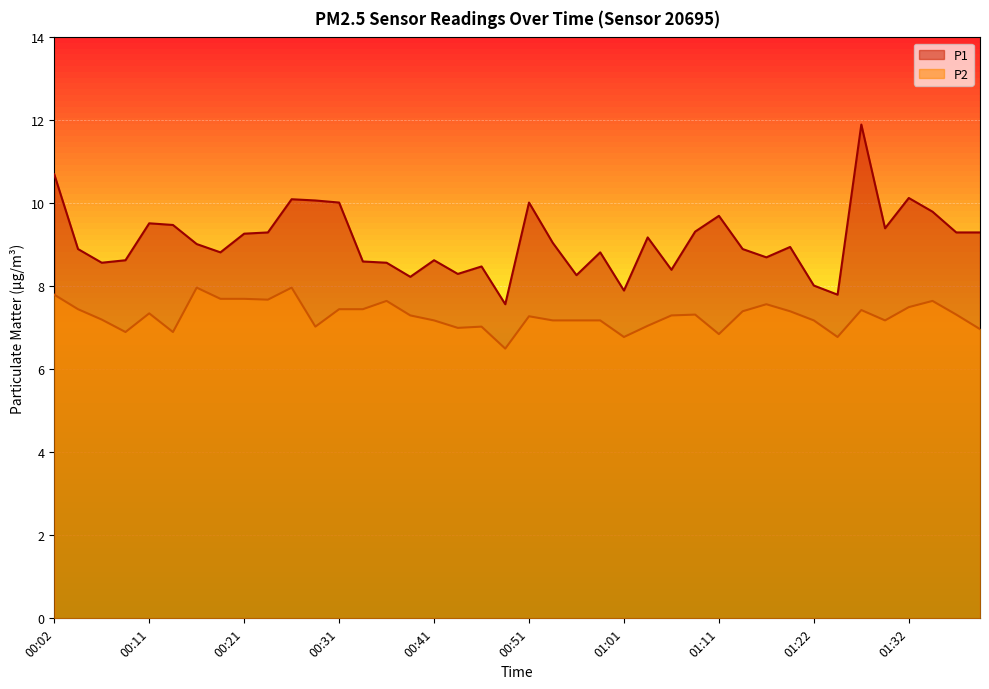

Reading right to left, transcribe all the data shown in this chart.

P1: 01:39=9.3	01:37=9.3	01:34=9.8	01:32=10.1	01:29=9.4	01:27=11.9	01:24=7.8	01:22=8.0	01:19=8.9	01:16=8.7	01:14=8.9	01:11=9.7	01:09=9.3	01:06=8.4	01:04=9.2	01:01=7.9	00:59=8.8	00:56=8.3	00:54=9.1	00:51=10.0	00:49=7.6	00:46=8.5	00:44=8.3	00:41=8.6	00:39=8.2	00:36=8.6	00:34=8.6	00:31=10.0	00:29=10.1	00:26=10.1	00:24=9.3	00:21=9.3	00:19=8.8	00:16=9.0	00:14=9.5	00:11=9.5	00:09=8.6	00:07=8.6	00:04=8.9	00:02=10.7
P2: 01:39=7.0	01:37=7.3	01:34=7.7	01:32=7.5	01:29=7.2	01:27=7.4	01:24=6.8	01:22=7.2	01:19=7.4	01:16=7.6	01:14=7.4	01:11=6.8	01:09=7.3	01:06=7.3	01:04=7.0	01:01=6.8	00:59=7.2	00:56=7.2	00:54=7.2	00:51=7.3	00:49=6.5	00:46=7.0	00:44=7.0	00:41=7.2	00:39=7.3	00:36=7.7	00:34=7.5	00:31=7.5	00:29=7.0	00:26=8.0	00:24=7.7	00:21=7.7	00:19=7.7	00:16=8.0	00:14=6.9	00:11=7.3	00:09=6.9	00:07=7.2	00:04=7.5	00:02=7.8